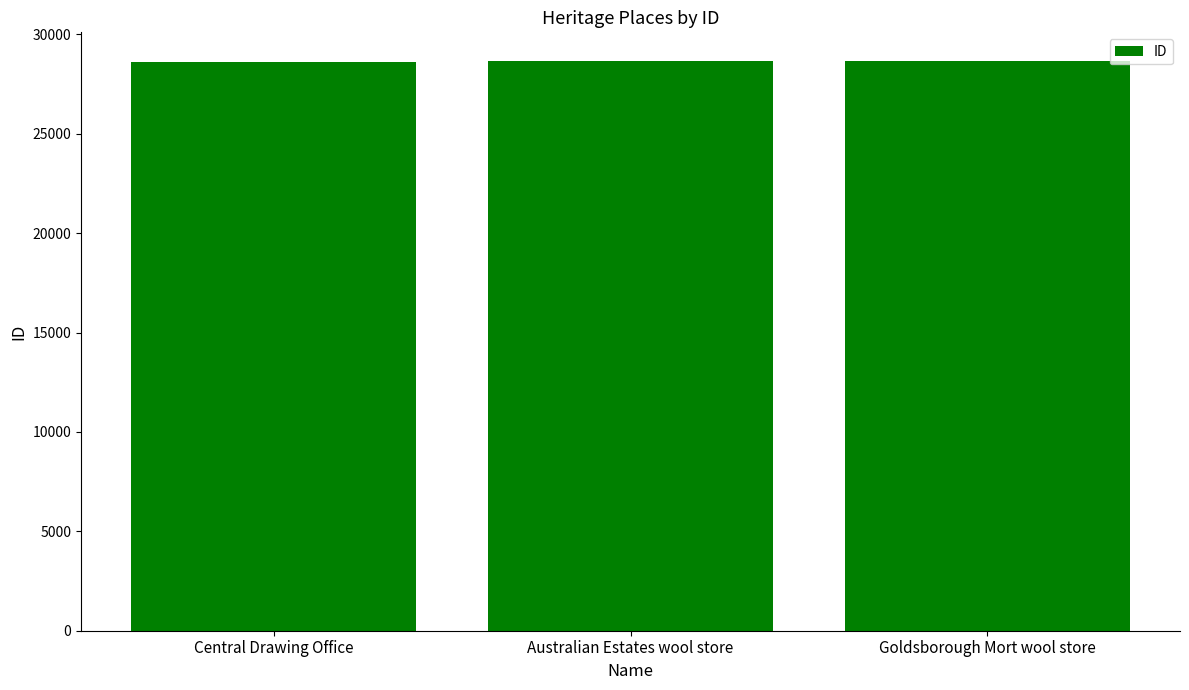

How many distinct data groups are displayed?

1